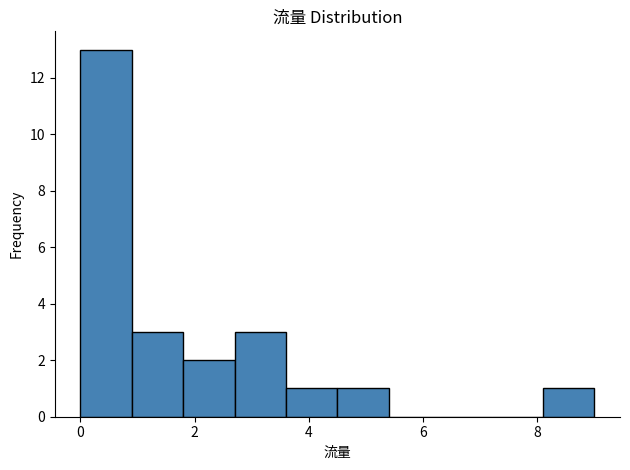

Reading left to right, transcribe this chart: for each bar, give the range it covers on the x-axis and its height. Neither the bar edges nor the heights are printed on the chart, so give them approximately, as read against the axes.

0.0 to 0.9: 13
0.9 to 1.8: 3
1.8 to 2.7: 2
2.7 to 3.6: 3
3.6 to 4.5: 1
4.5 to 5.4: 1
5.4 to 6.3: 0
6.3 to 7.2: 0
7.2 to 8.1: 0
8.1 to 9.0: 1